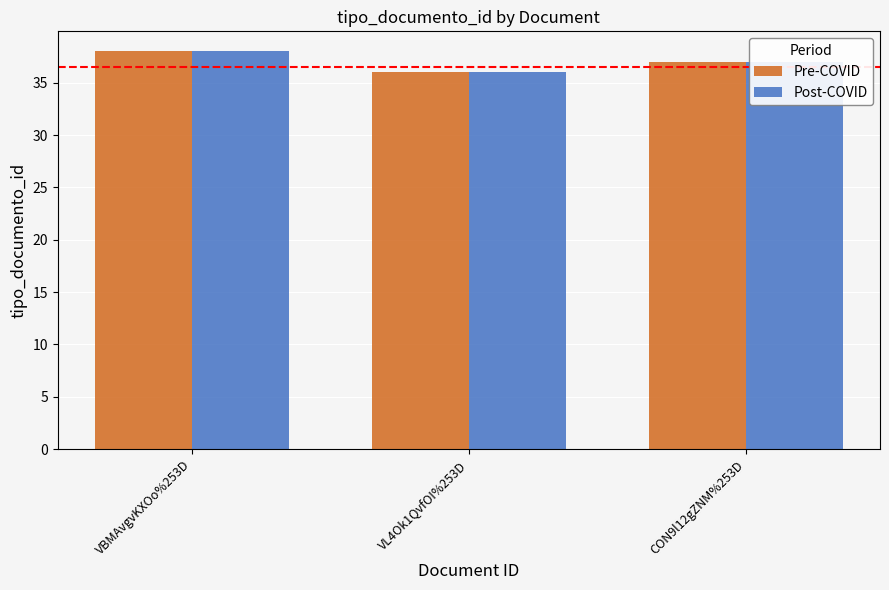

Rank the categories by Post-COVID value from lowest to highest.

VL4Ok1QvfOI%253D, CON9l12gZNM%253D, VBMAvgvKXOo%253D